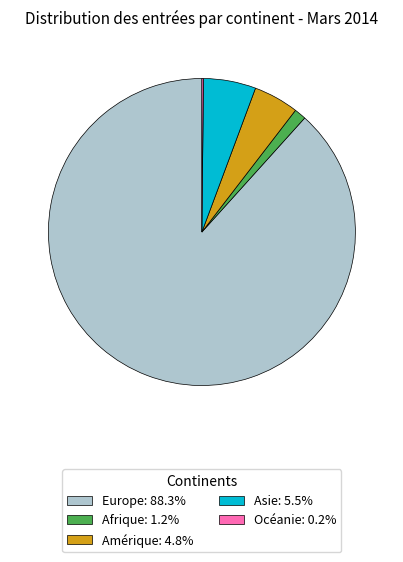

Is Europe: 88.3% the majority of the pie?

Yes